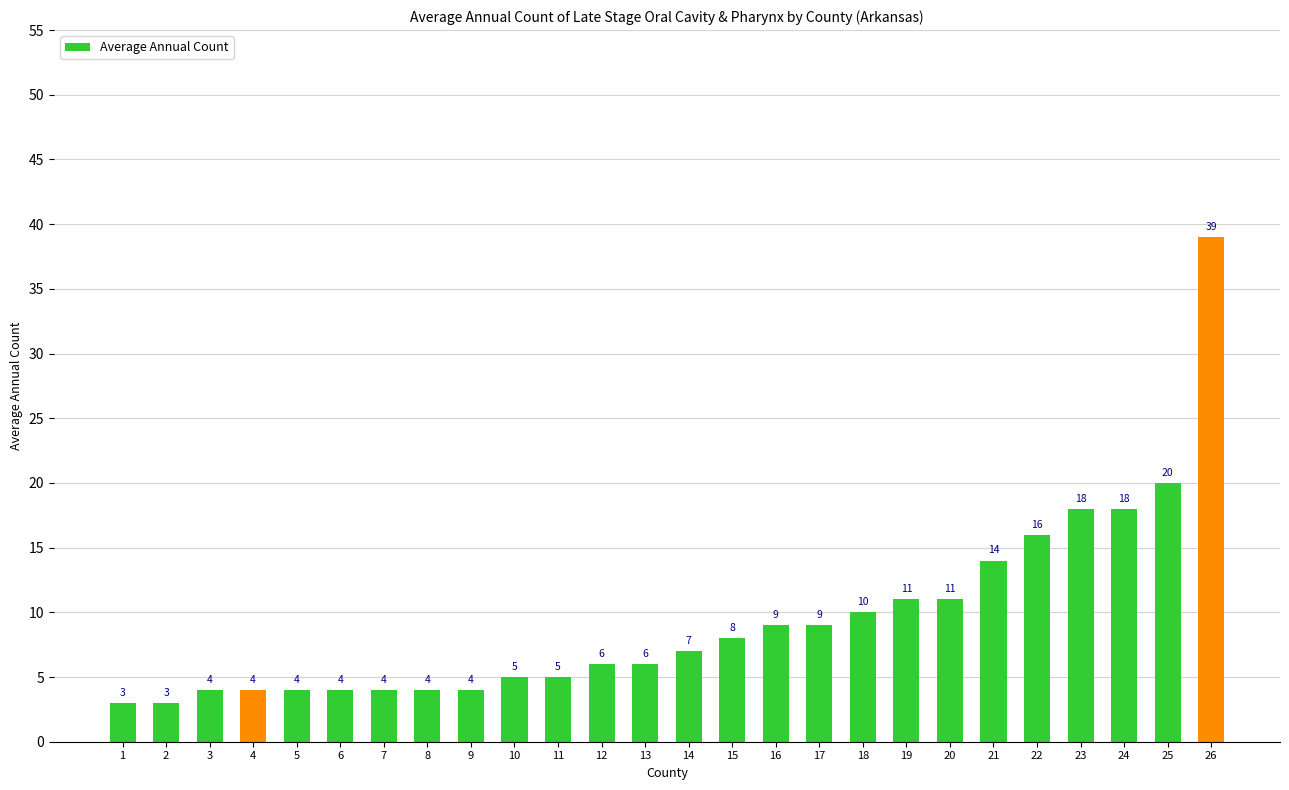

What is the smallest value displayed?

3